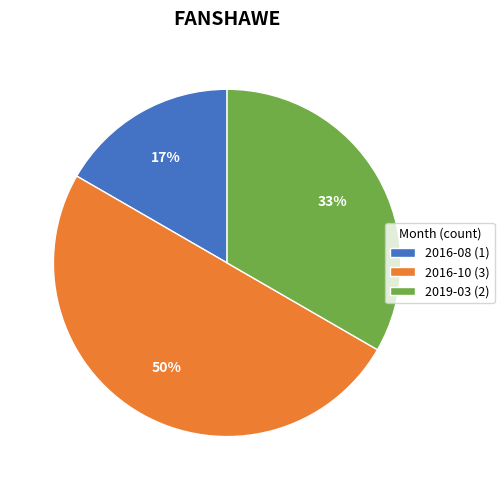

Is 2019-03 (2) the majority of the pie?

No